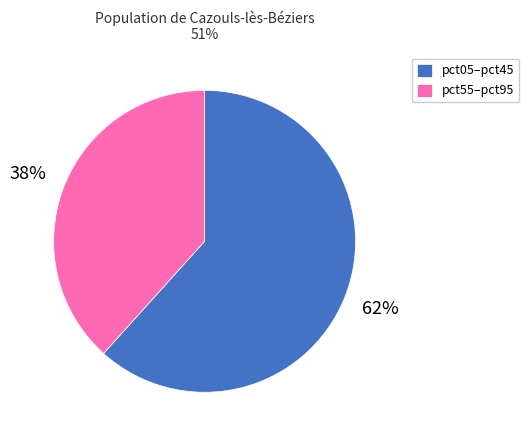

What is the ratio of the value at pct05–pct45 to the value at pct55–pct95?

1.6